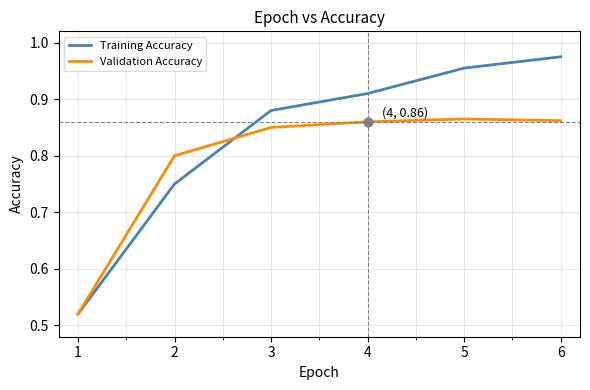

Which series changed the most between 1 and 6?

Training Accuracy